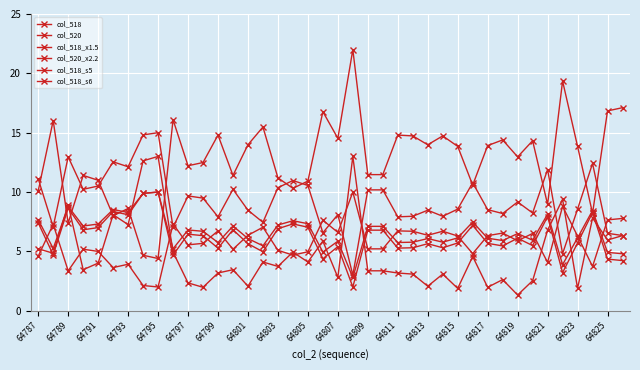

What is the highest value of the col_518_s6 series?

13.0